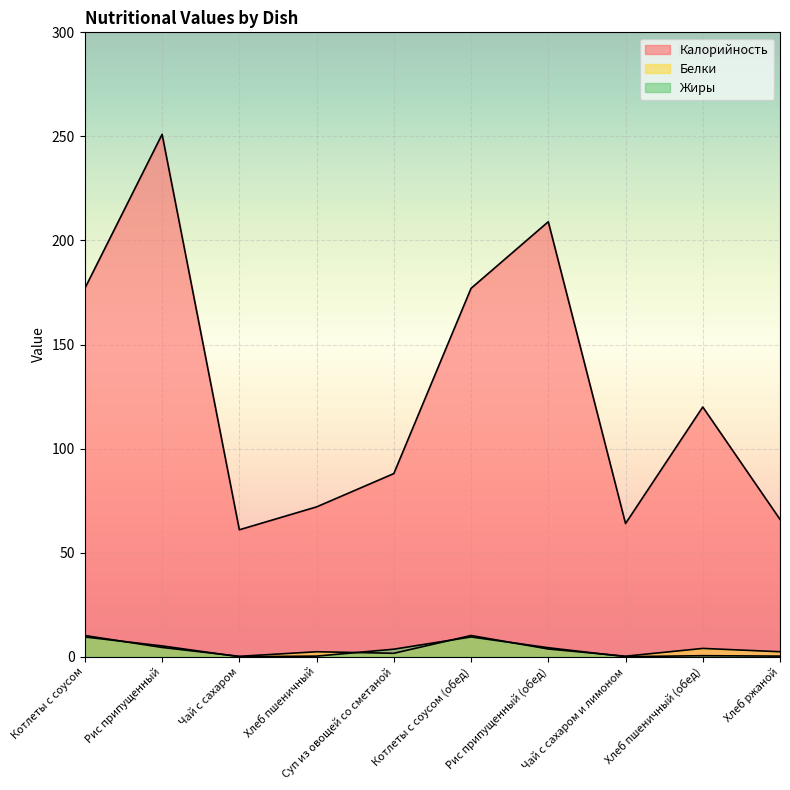

What is the label of the 6th point from the left?

Котлеты с соусом (обед)